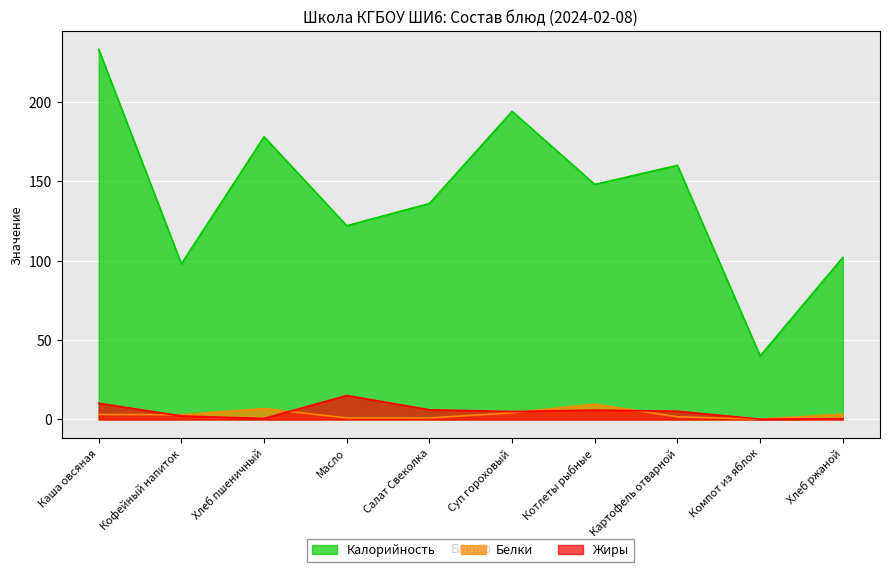

What are all the series names shown in the legend?

Калорийность, Белки, Жиры